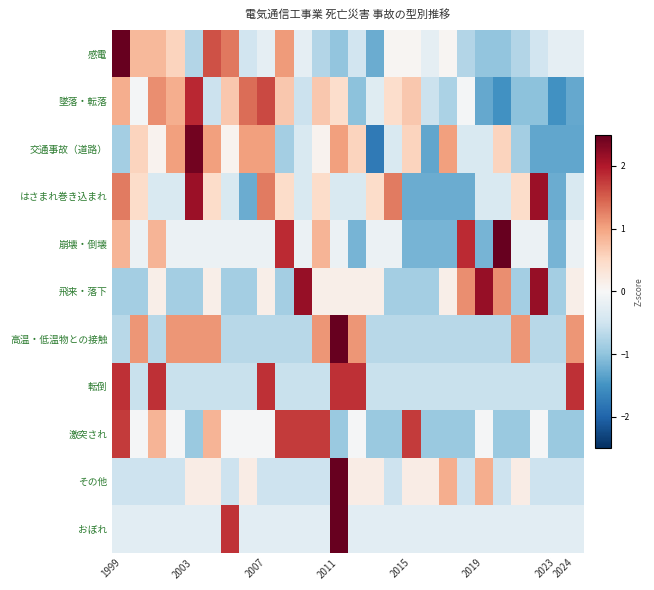

Which series has the largest total across all categories?

墜落・転落